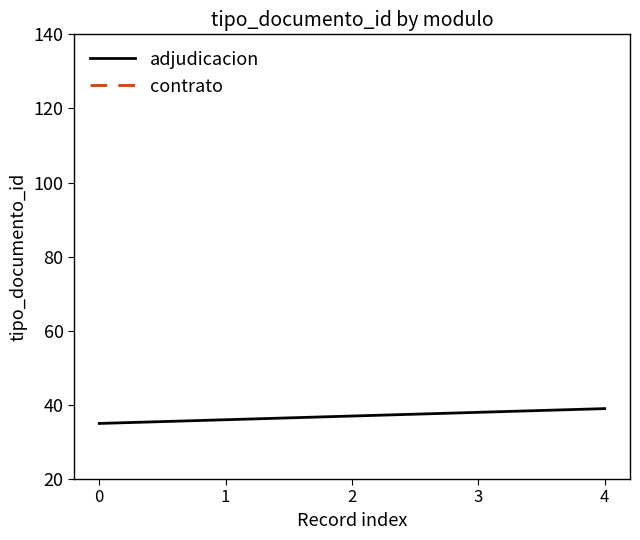

List the labels in order of value, largest first.

4, 3, 2, 1, 0